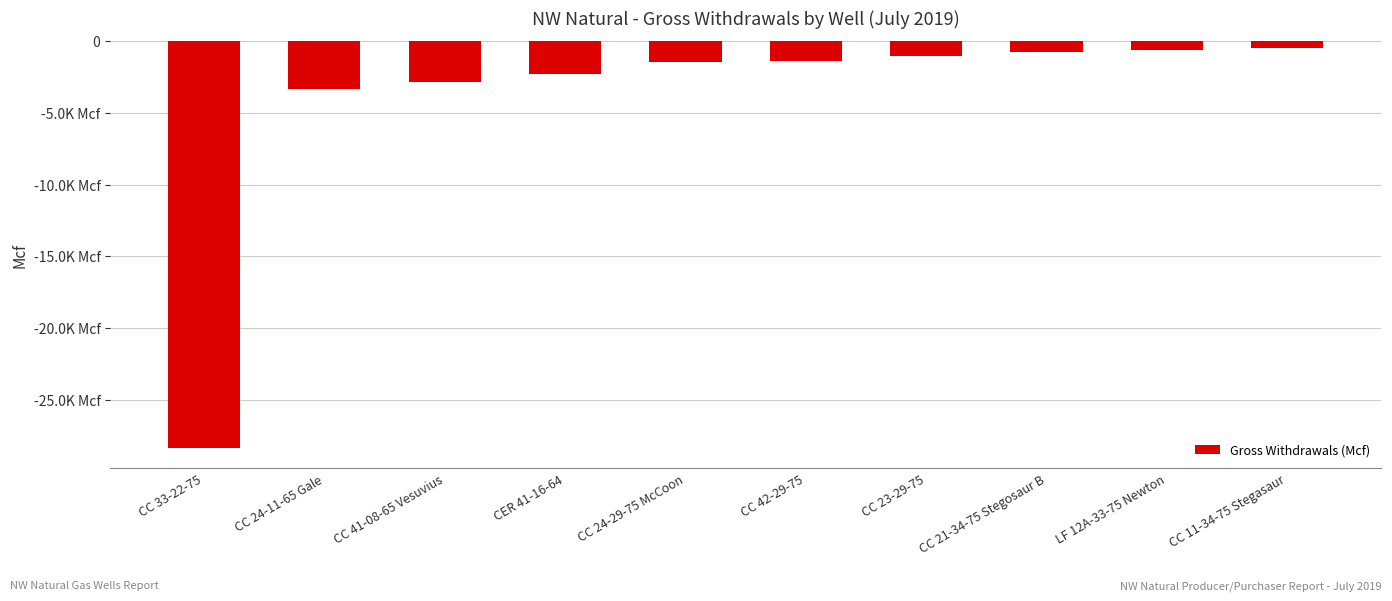

What is the value of the 7th bar from the left?

-1040.5